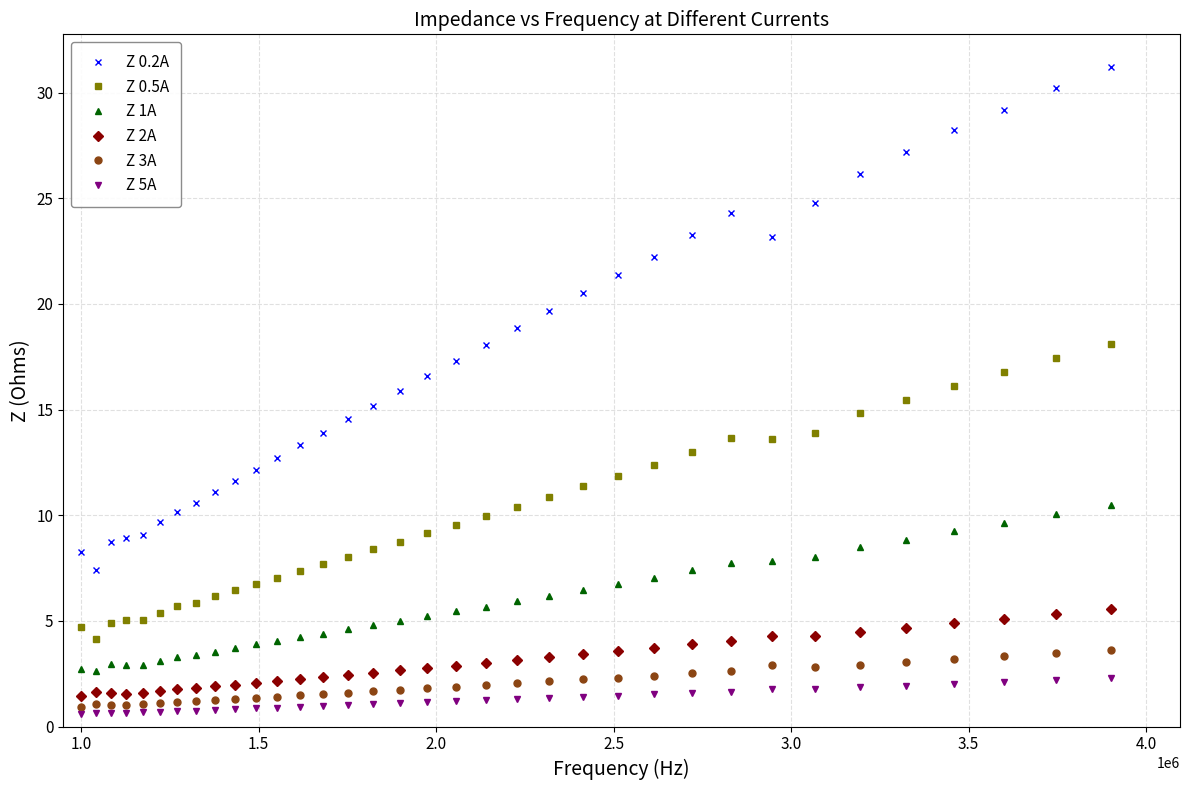

What is the minimum value shown in the chart?

0.6